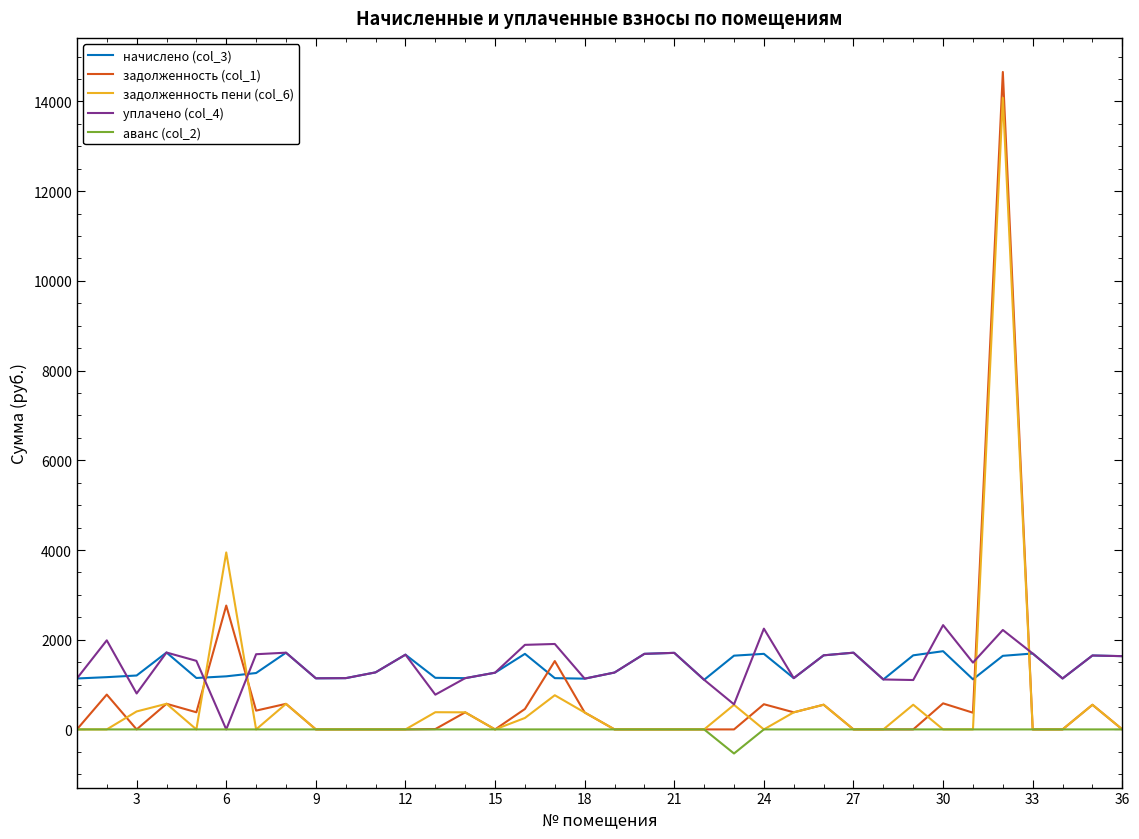

Which series has the largest range (max minus min)?

задолженность (col_1)